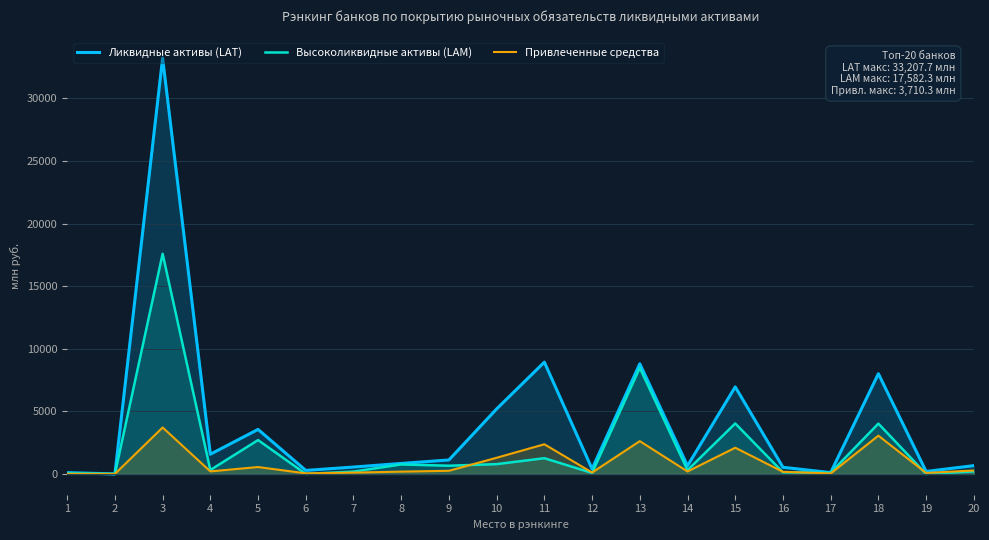

Which series changed the most between 1 and 17?

Высоколиквидные активы (LAM)